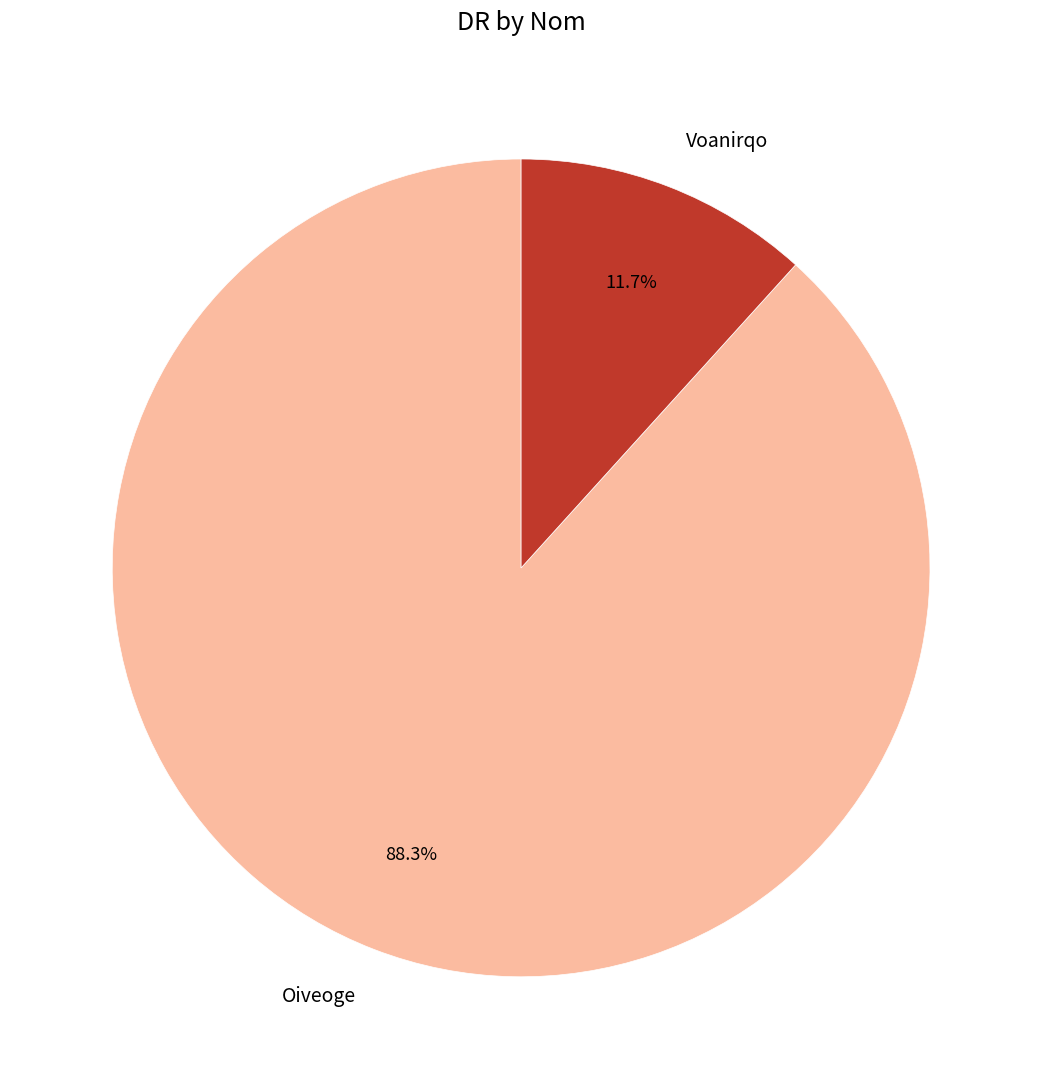

Which has a higher value, Voanirqo or Oiveoge?

Oiveoge